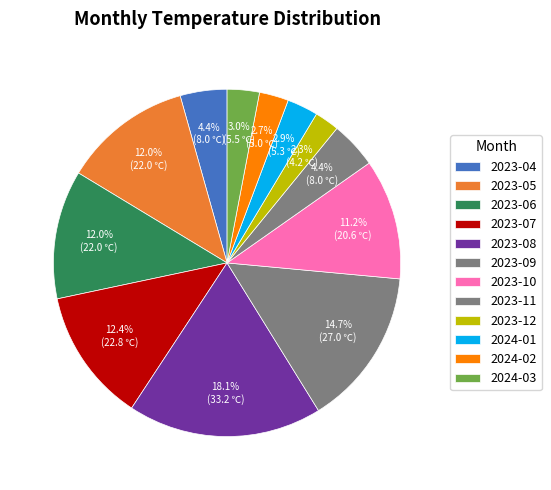

Which has a higher value, 2024-03 or 2023-12?

2024-03